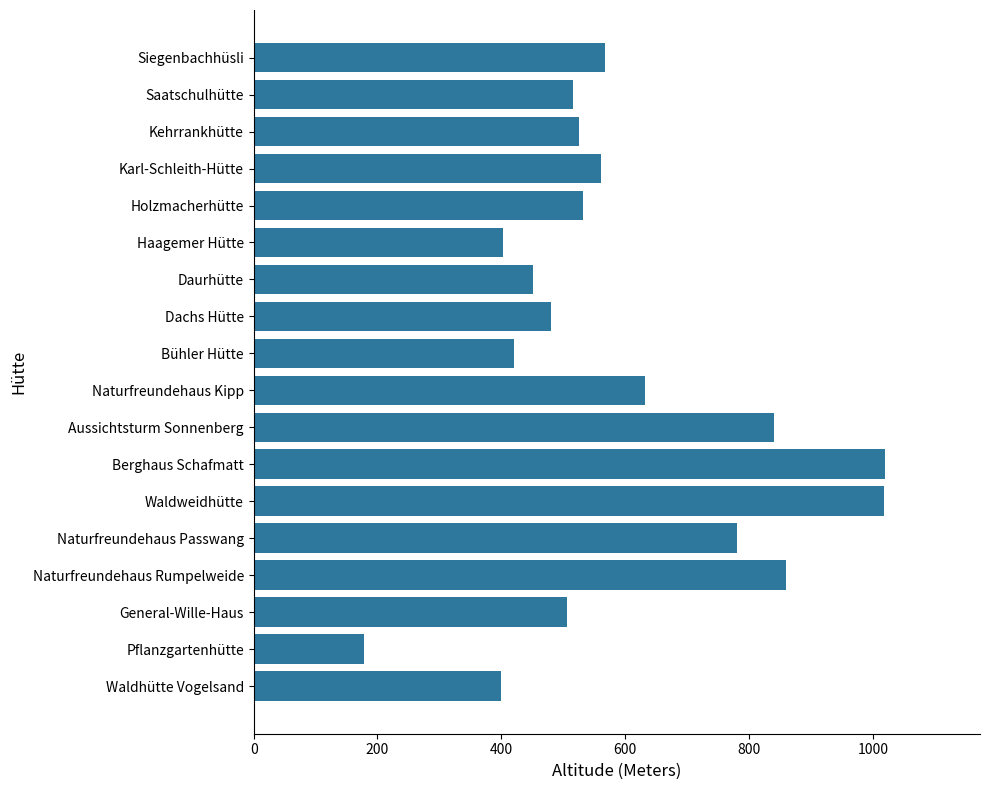

What is the minimum value shown in the chart?

178